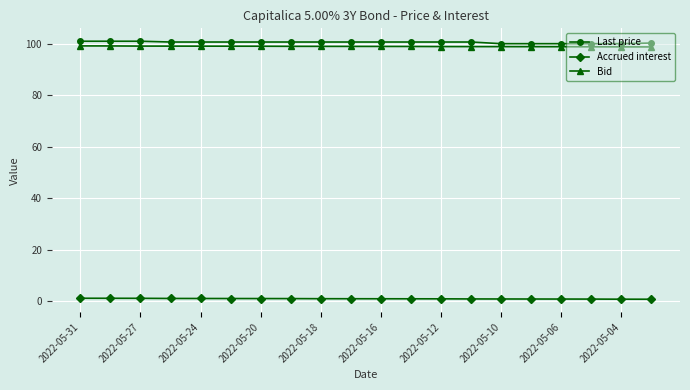

What is the value of the Bid point at the 11th from the left?

99.0